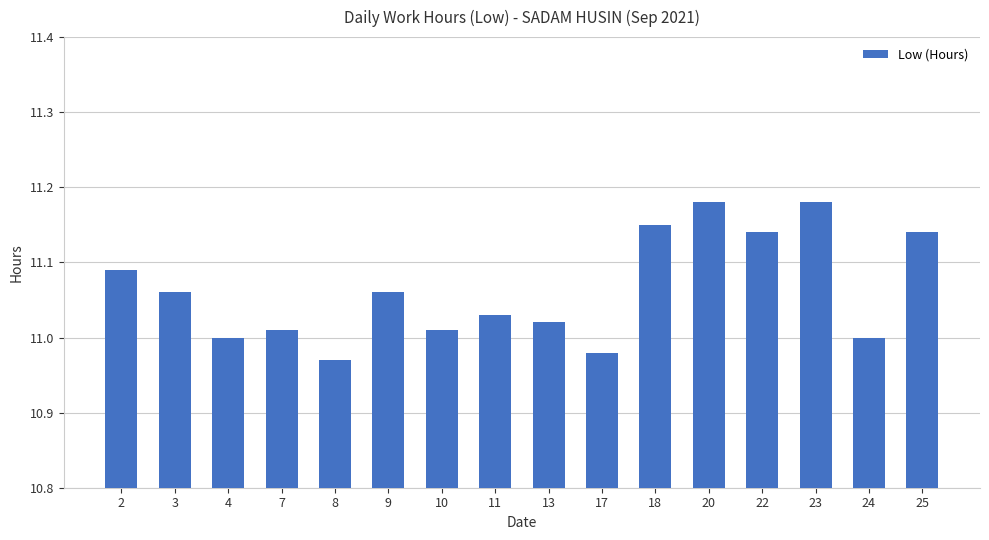

What is the difference between the maximum and minimum values?

0.2